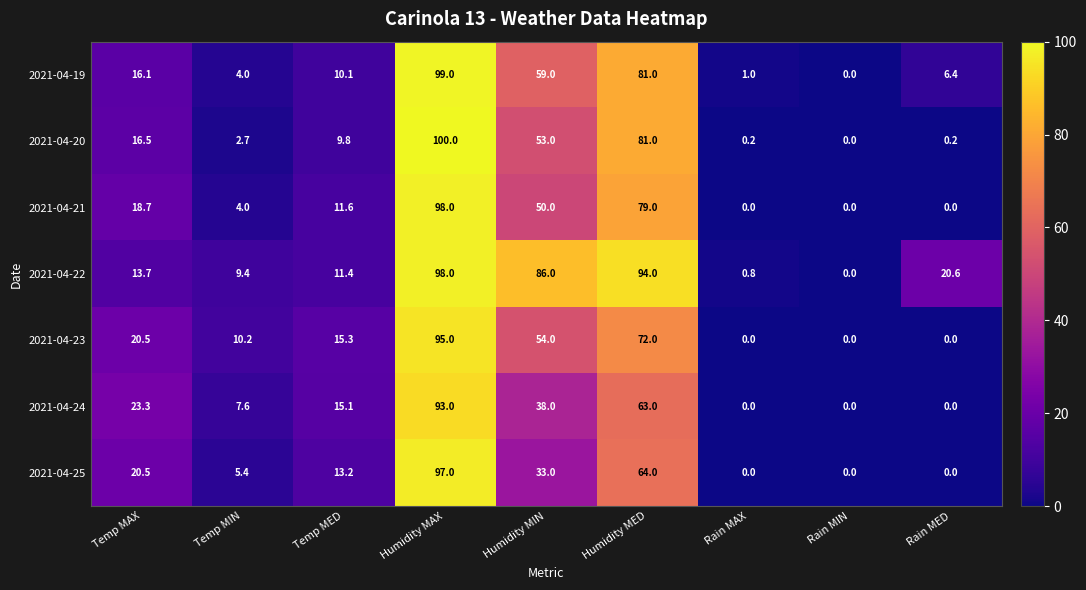

How many data points does each series have?

9